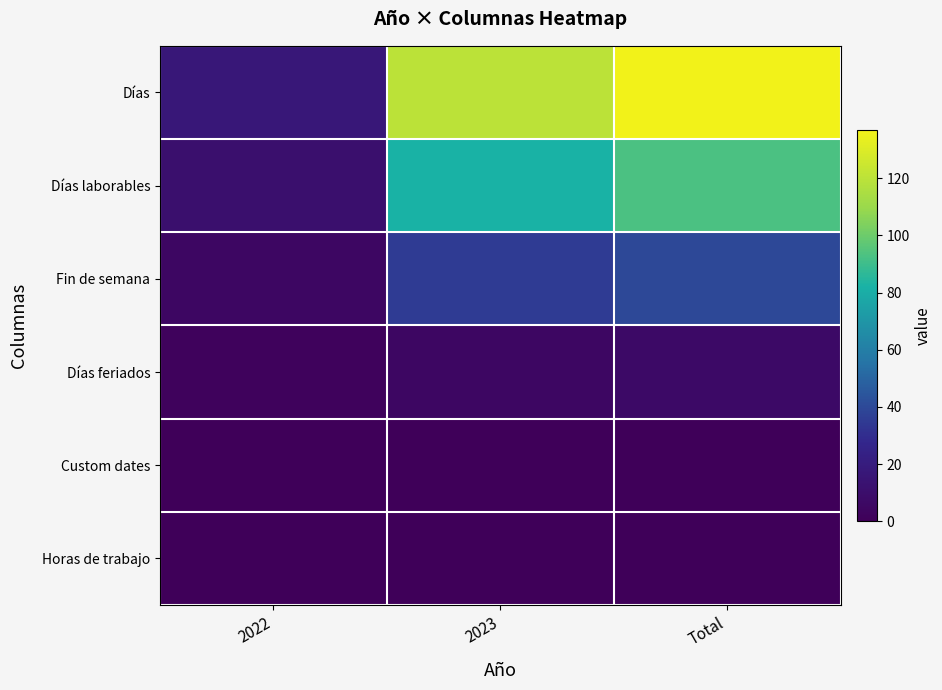

At which category is the sum across all series the highest?

Total